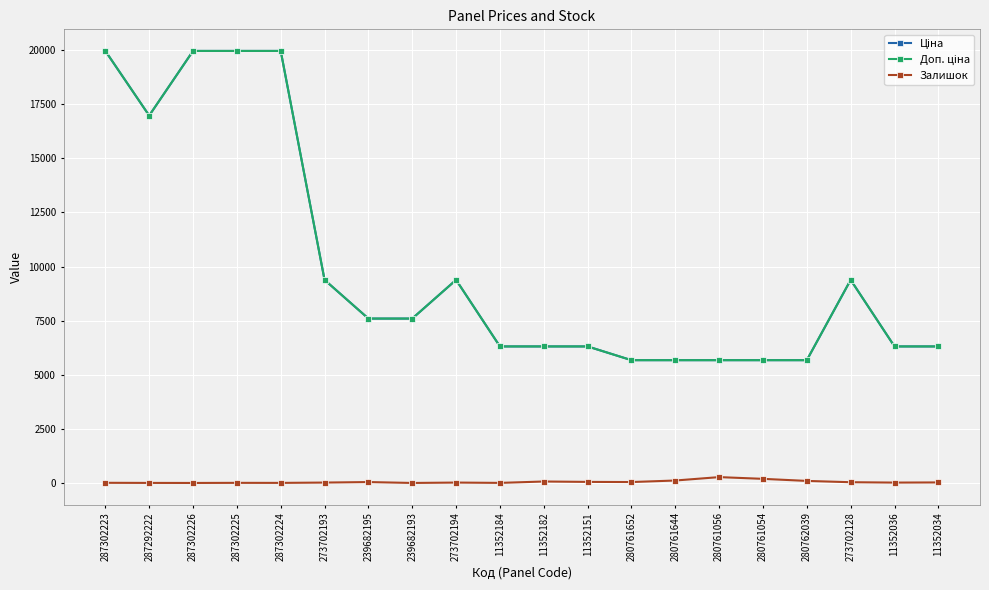

Where is the first local minimum for Залишок?

287302226